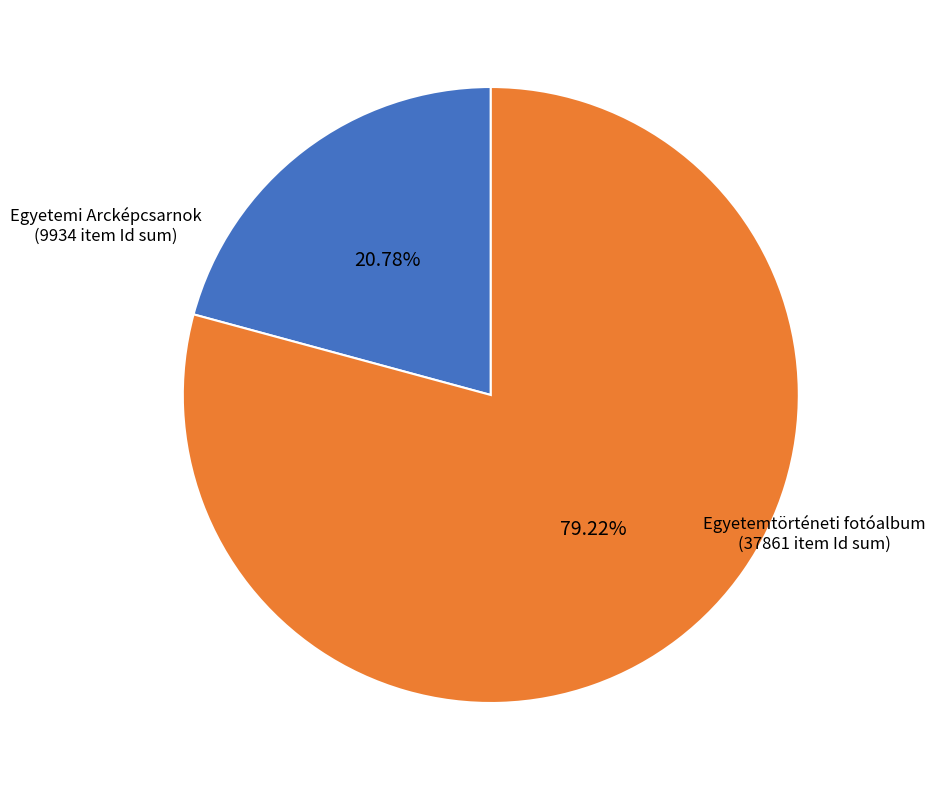

What is the ratio of the value at Egyetemtörténeti fotóalbum to the value at Egyetemi Arcképcsarnok?

3.8